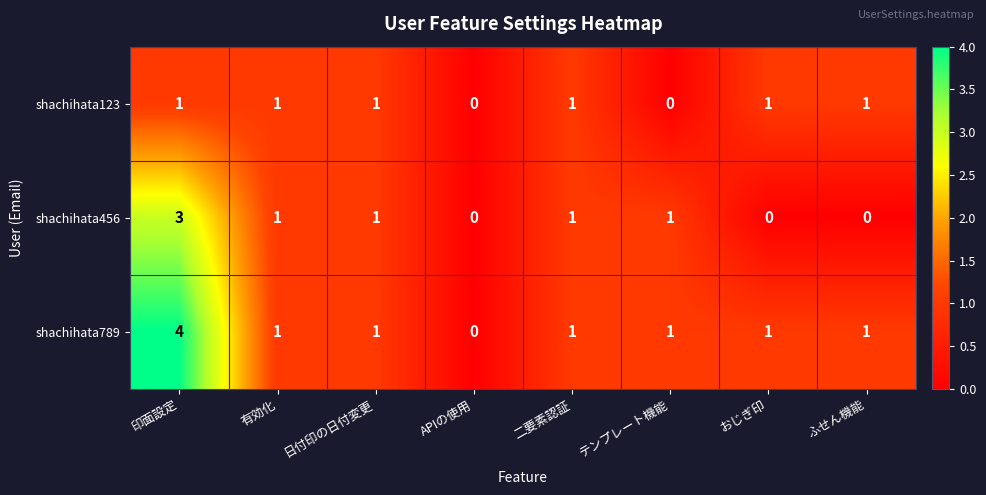

Between 印面設定 and 二要素認証, which series saw the biggest shift?

shachihata789